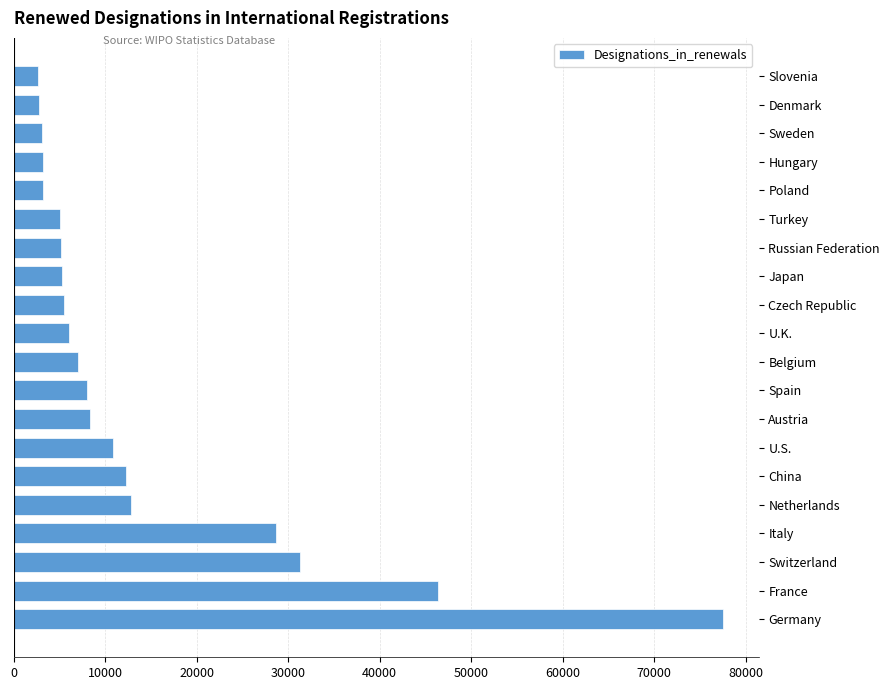

What is the difference between the values at Japan and Belgium?

1810